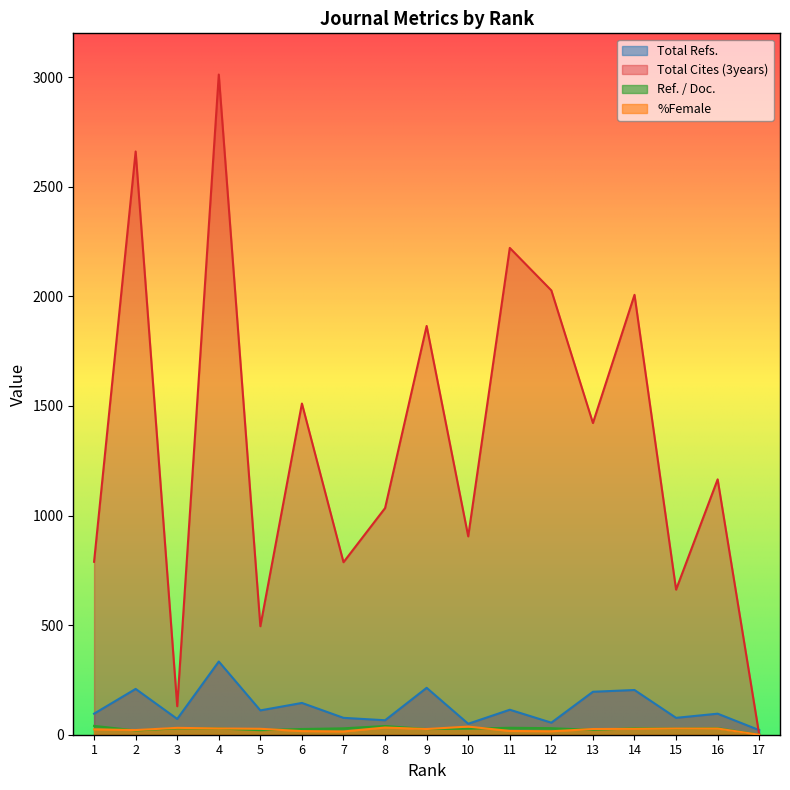

At which label is %Female closest to 18?

11